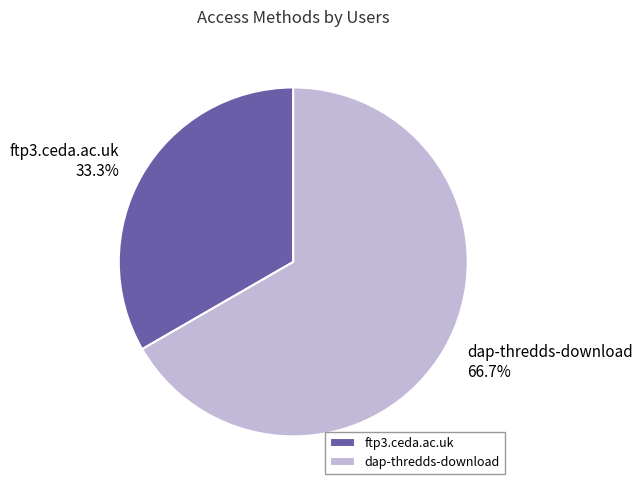

To the nearest percent, what is the combined percentage of dap-thredds-download and ftp3.ceda.ac.uk?

100%